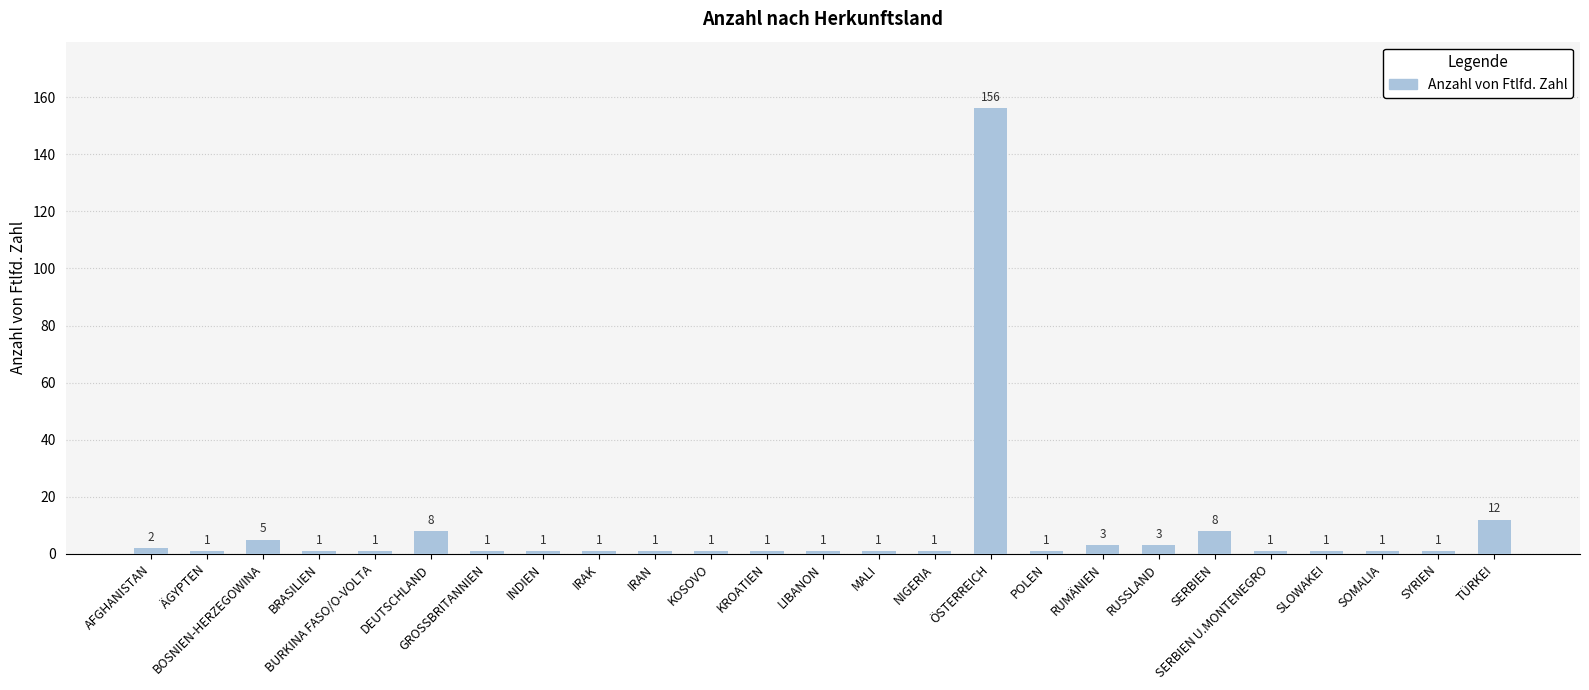

How many bars are there in total?

25